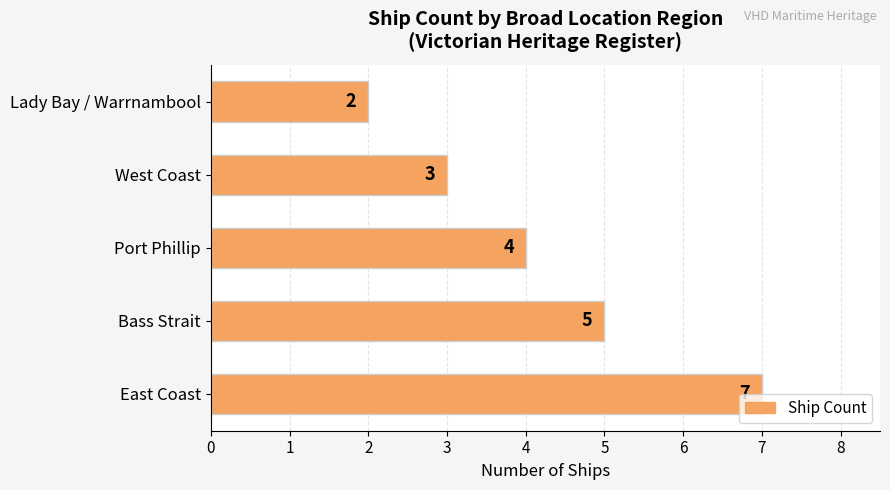

Does the chart contain any negative values?

No